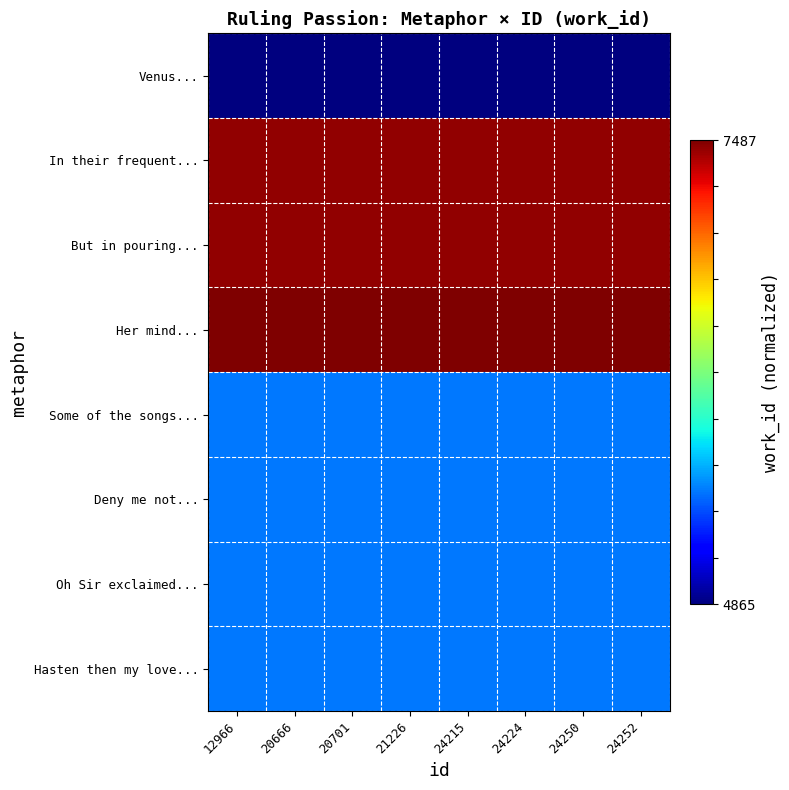

Reading left to right, transcribe all the data shown in this chart.

Venus...: 12966=0.0	20666=0.0	20701=0.0	21226=0.0	24215=0.0	24224=0.0	24250=0.0	24252=0.0
In their frequent...: 12966=1.0	20666=1.0	20701=1.0	21226=1.0	24215=1.0	24224=1.0	24250=1.0	24252=1.0
But in pouring...: 12966=1.0	20666=1.0	20701=1.0	21226=1.0	24215=1.0	24224=1.0	24250=1.0	24252=1.0
Her mind...: 12966=1.0	20666=1.0	20701=1.0	21226=1.0	24215=1.0	24224=1.0	24250=1.0	24252=1.0
Some of the songs...: 12966=0.2	20666=0.2	20701=0.2	21226=0.2	24215=0.2	24224=0.2	24250=0.2	24252=0.2
Deny me not...: 12966=0.2	20666=0.2	20701=0.2	21226=0.2	24215=0.2	24224=0.2	24250=0.2	24252=0.2
Oh Sir exclaimed...: 12966=0.2	20666=0.2	20701=0.2	21226=0.2	24215=0.2	24224=0.2	24250=0.2	24252=0.2
Hasten then my love...: 12966=0.2	20666=0.2	20701=0.2	21226=0.2	24215=0.2	24224=0.2	24250=0.2	24252=0.2